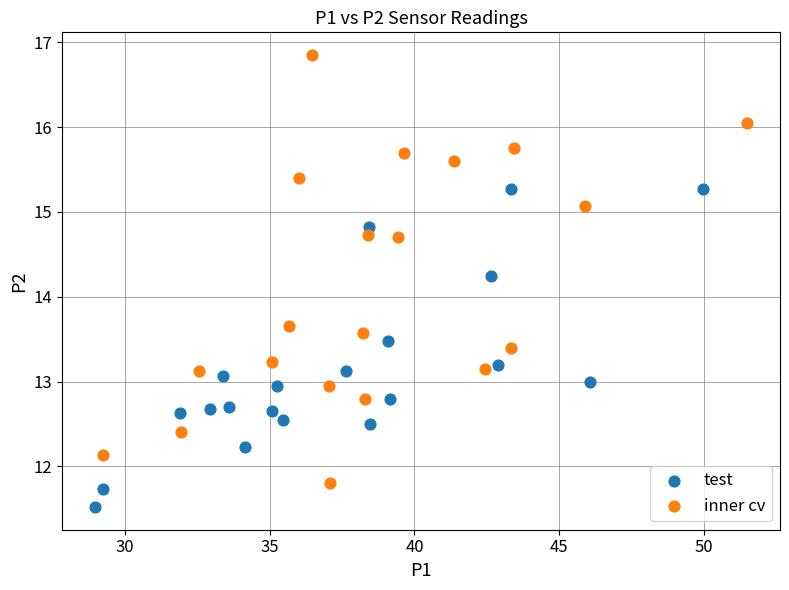

What are all the series names shown in the legend?

test, inner cv